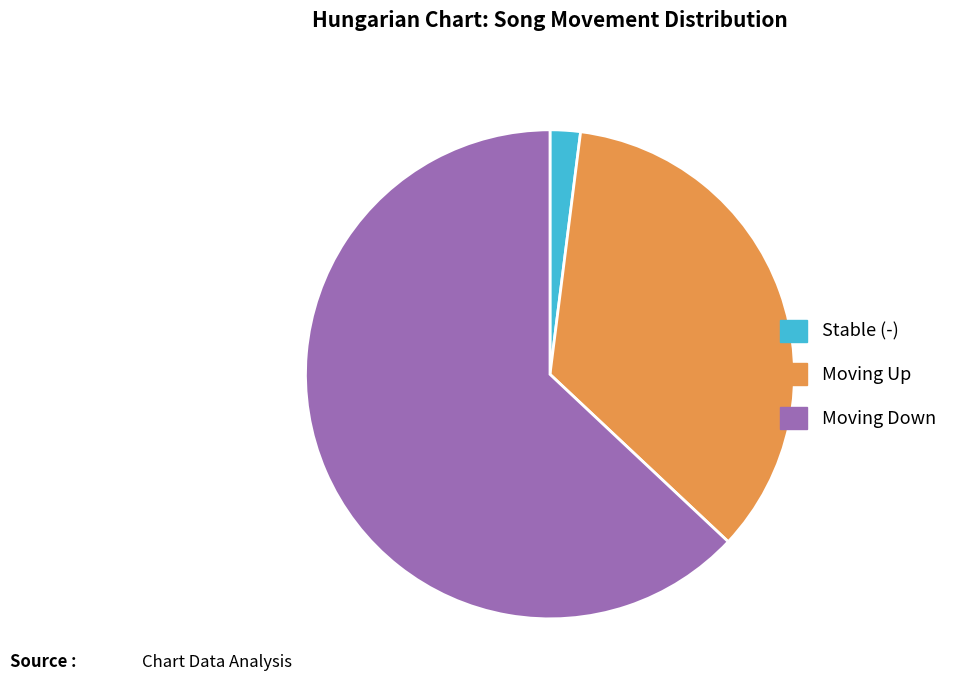

Does any single category account for the majority?

Yes